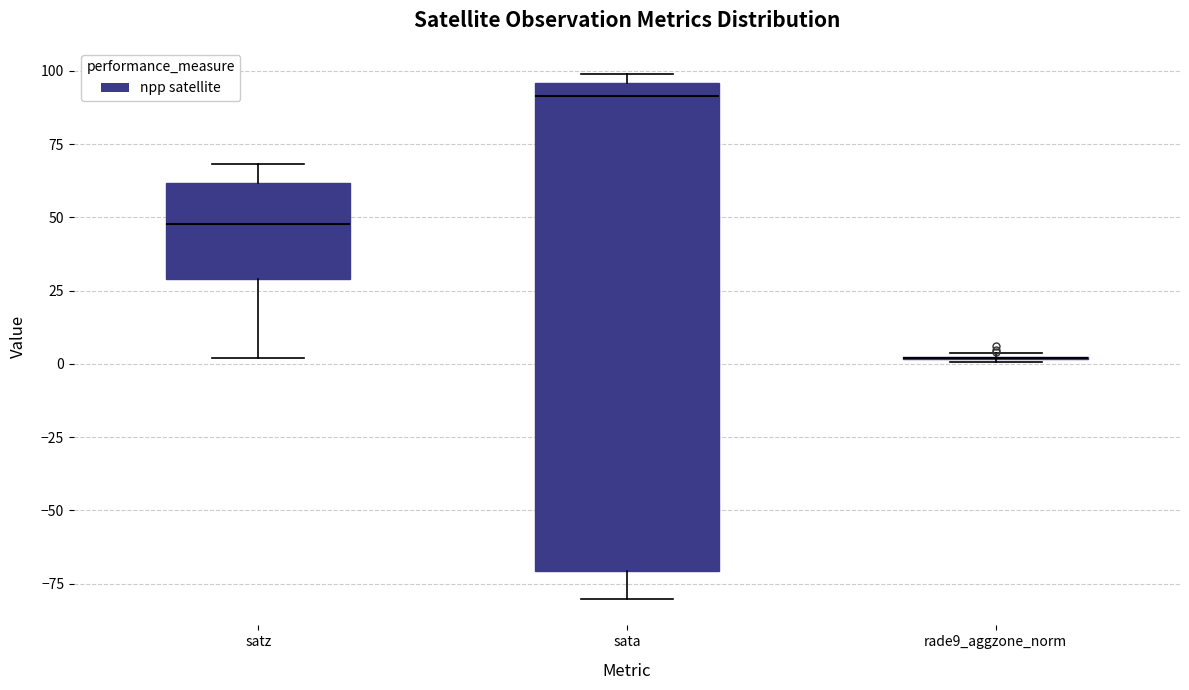

Reading left to right, transcribe this box plot: for each box, give where its median line is, the range the box spans, and where its two whiskers end, as read against the y-axis. The values are not printed on the chart, so give them approximately, as read against the axis.

satz: median 50, box 30 to 60, whiskers 0 to 70
sata: median 90, box -70 to 95, whiskers -80 to 100
rade9_aggzone_norm: box collapsed to a line at 0, whiskers 0 to 5